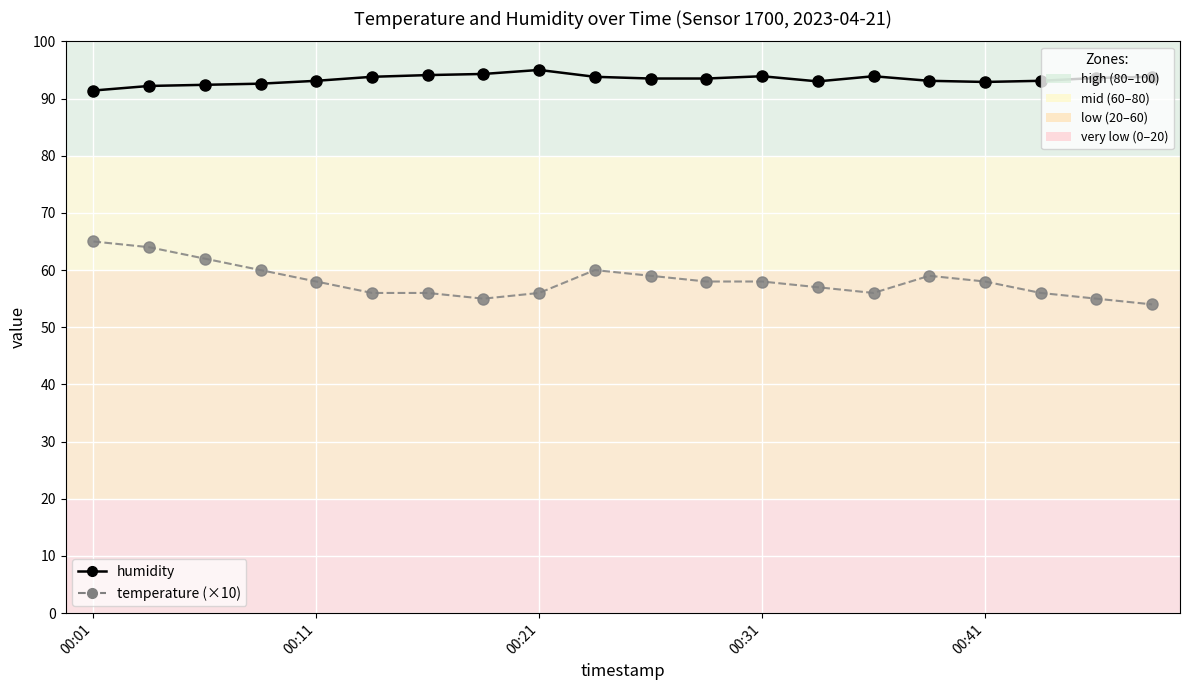

True or false: temperature (×10) has more than 0 points higher than both neighbors.

True